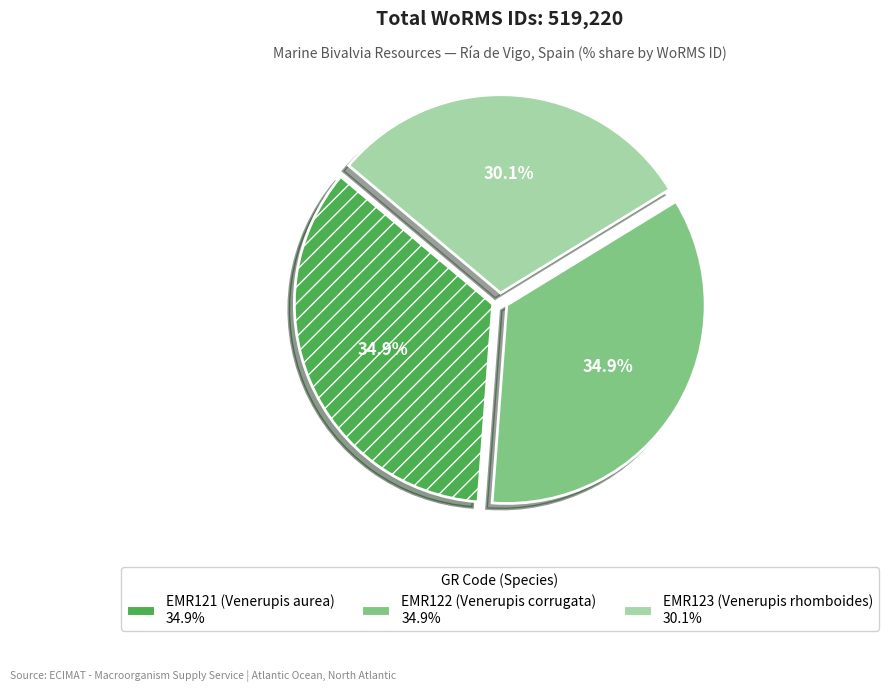

Which slice is the smallest?

EMR123 (Venerupis rhomboides)